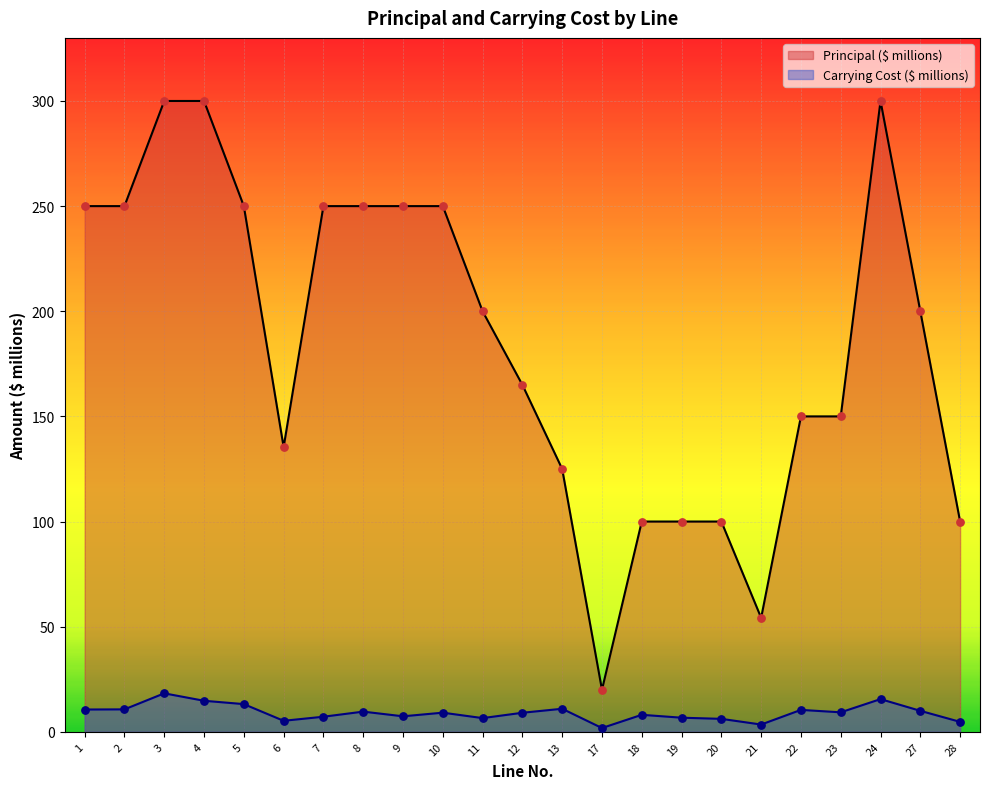

Which series has the widest spread of Y values?

Principal ($ millions)